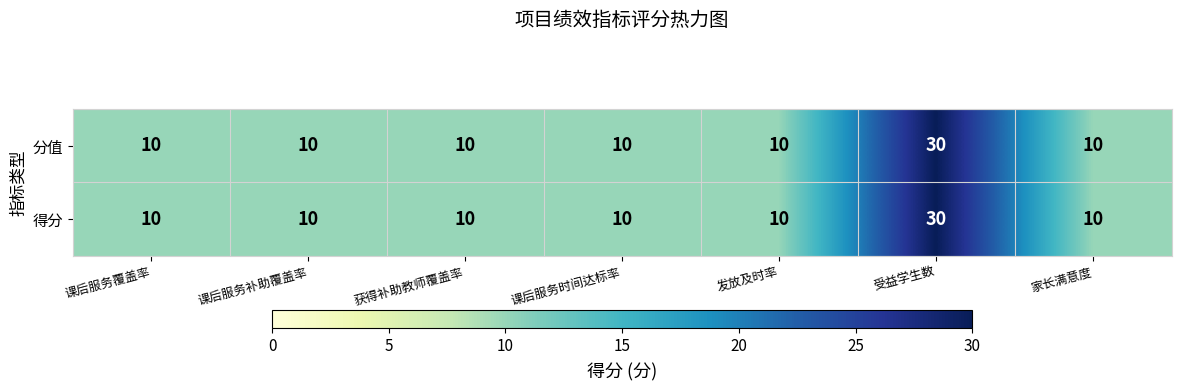

What is the approximate value of 分值 at 课后服务时间达标率, to the nearest 5?

10